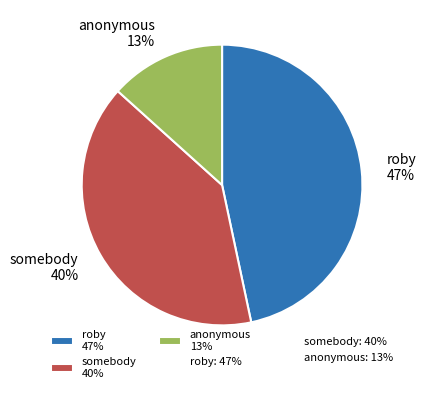

Is the sum of roby and somebody greater than half?

Yes